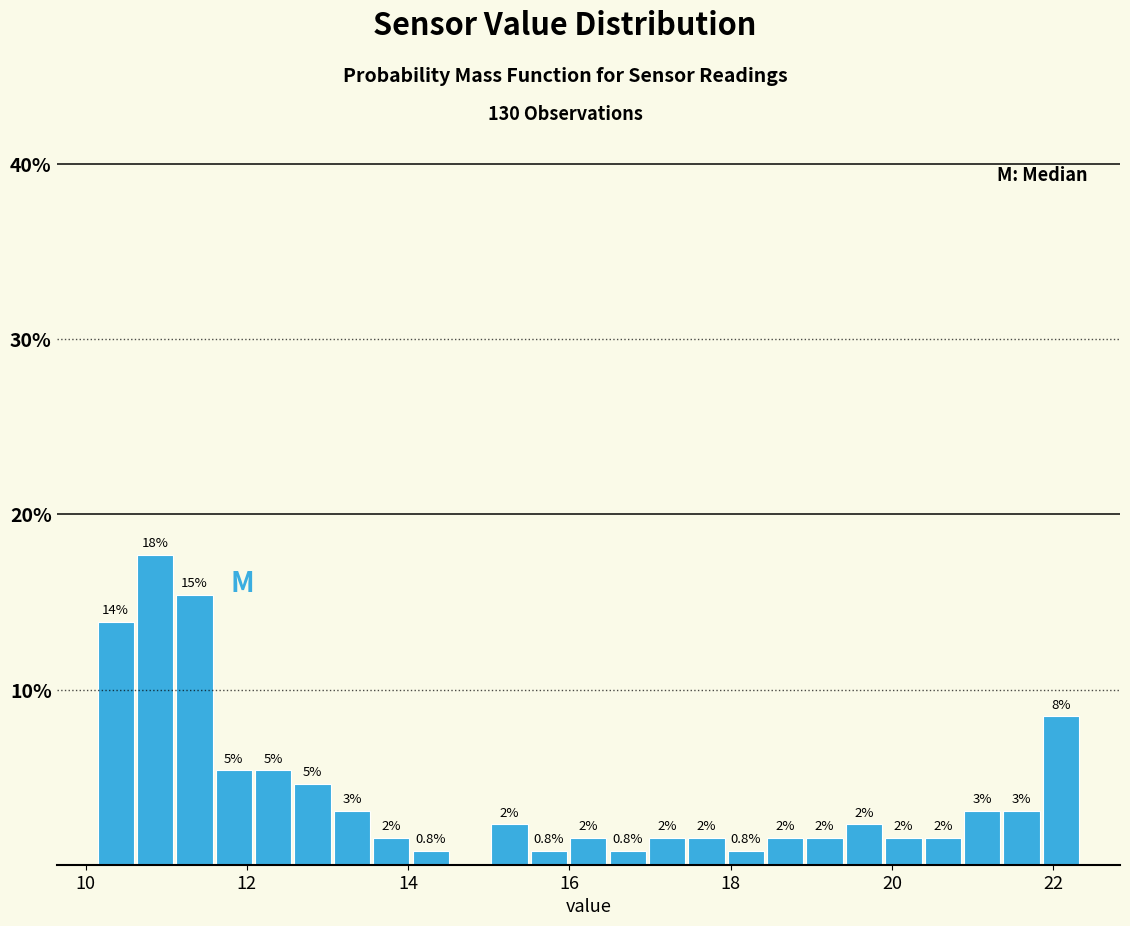

Around what value on the x-axis is the tallest bar? Give the approximate position of its centre, as read against the axis.

10.8